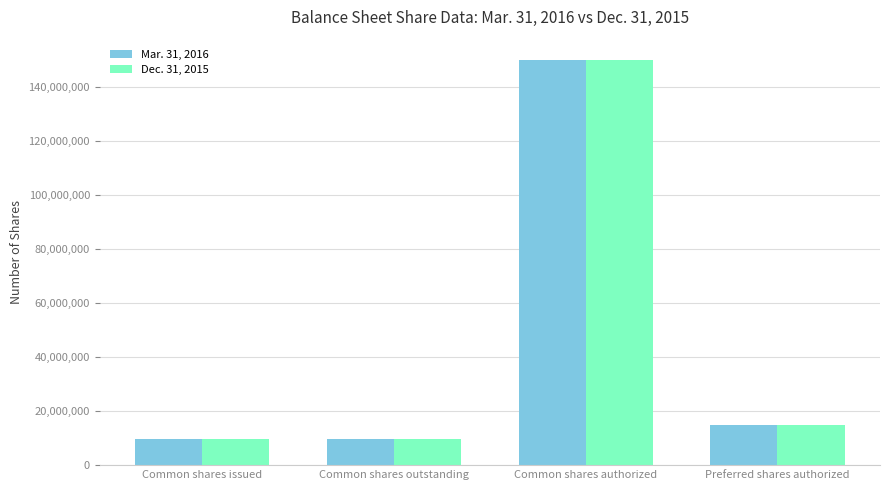

What is the total value across all series at Common shares issued?

19425042